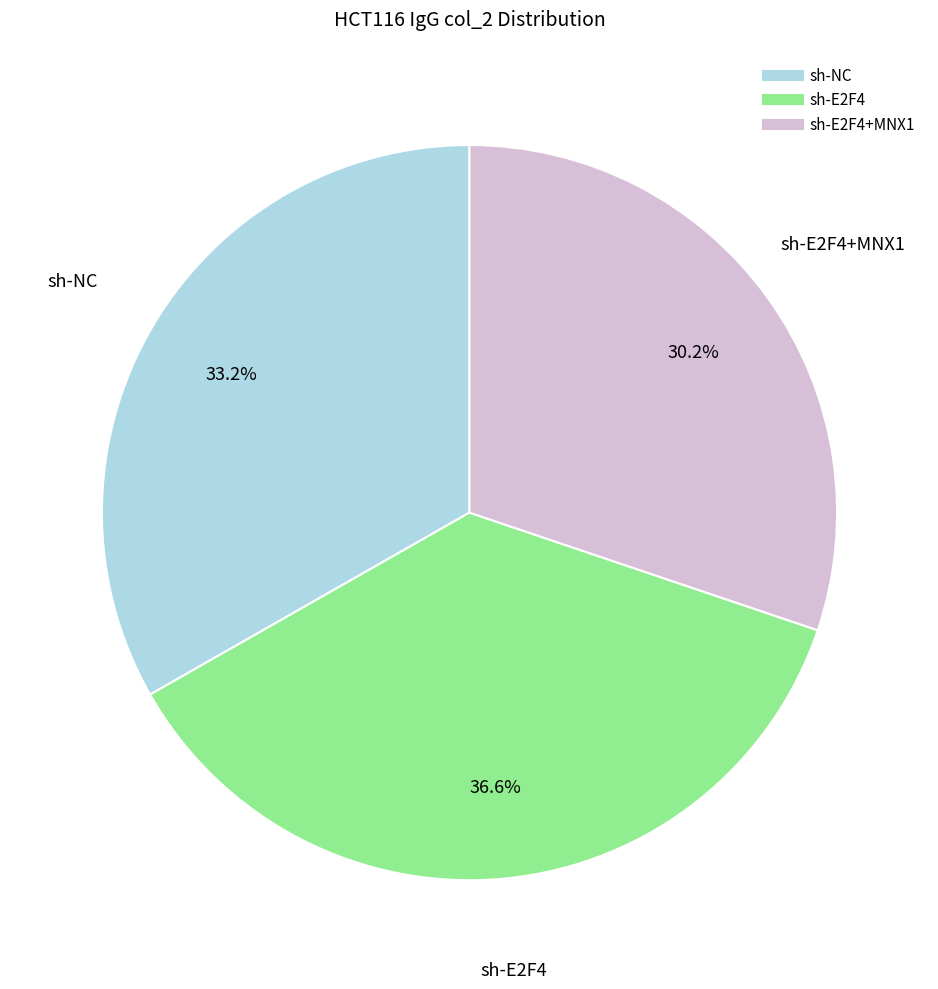

Is there any slice that represents more than half of the pie?

No